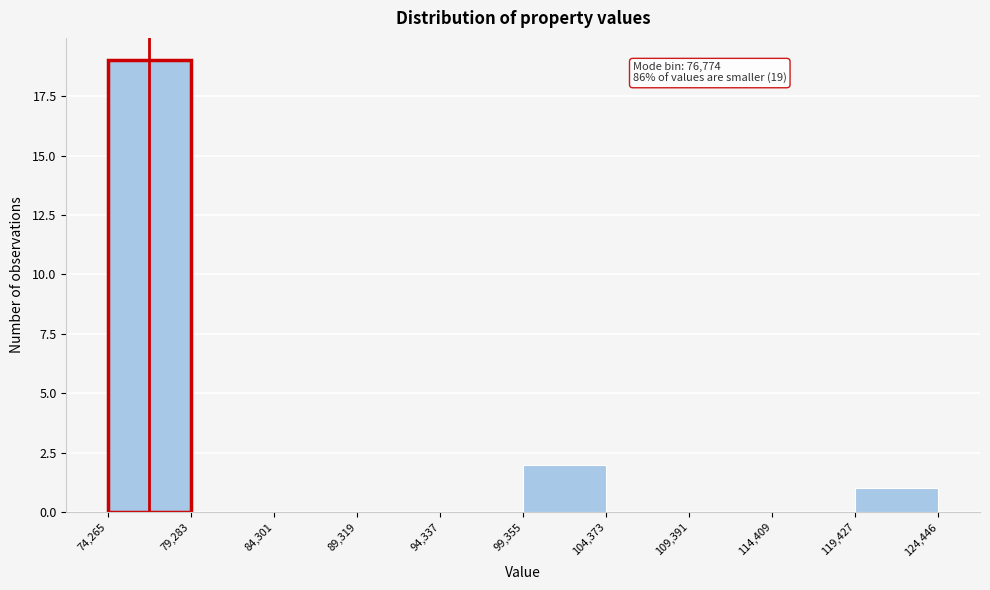

Which range on the x-axis has the tallest bar?

74,265 to 79,283